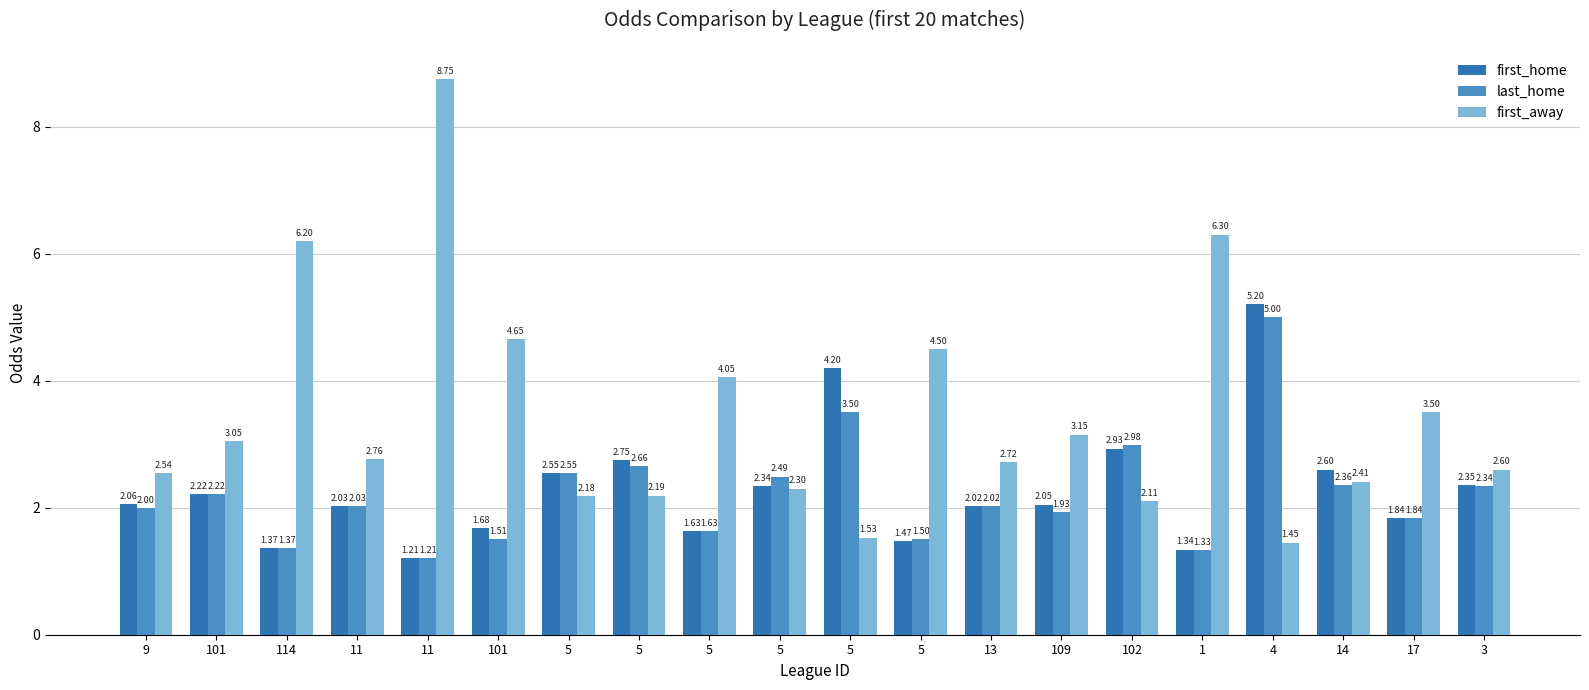

Does the chart contain any negative values?

No